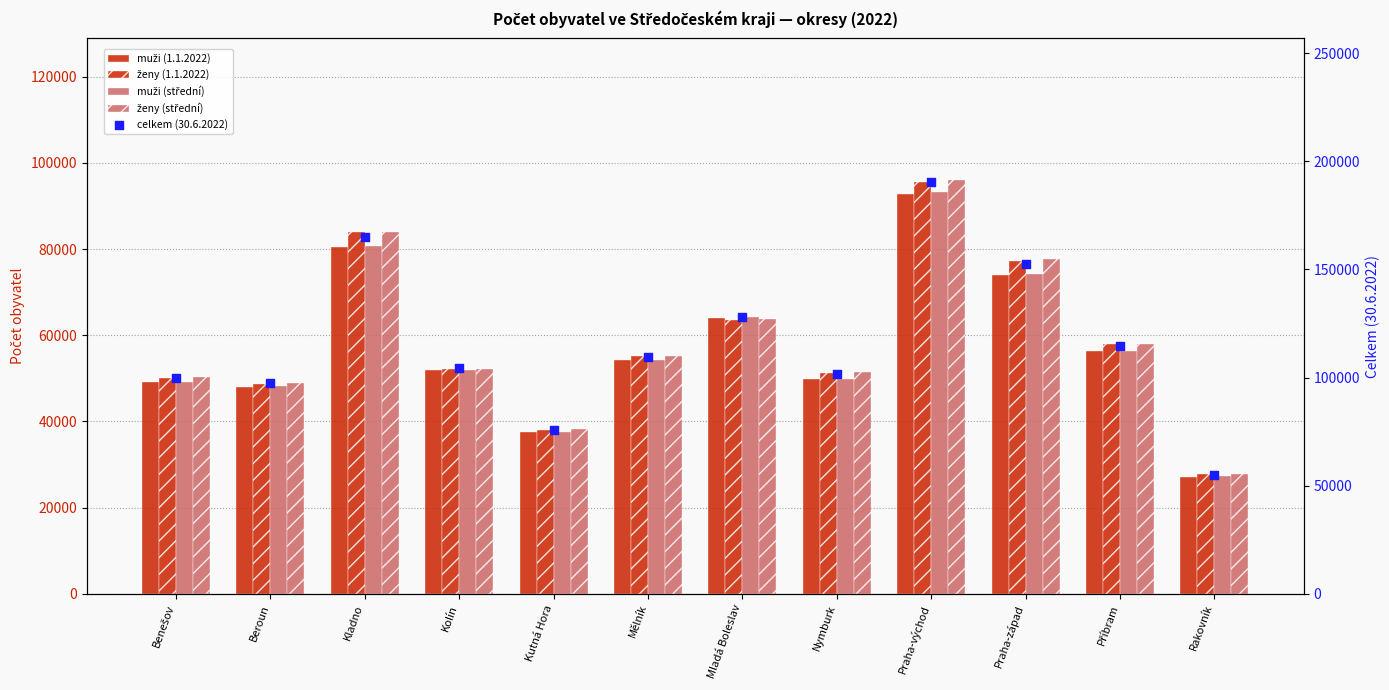

Which series contains the lowest Y value?

muži (1.1.2022)